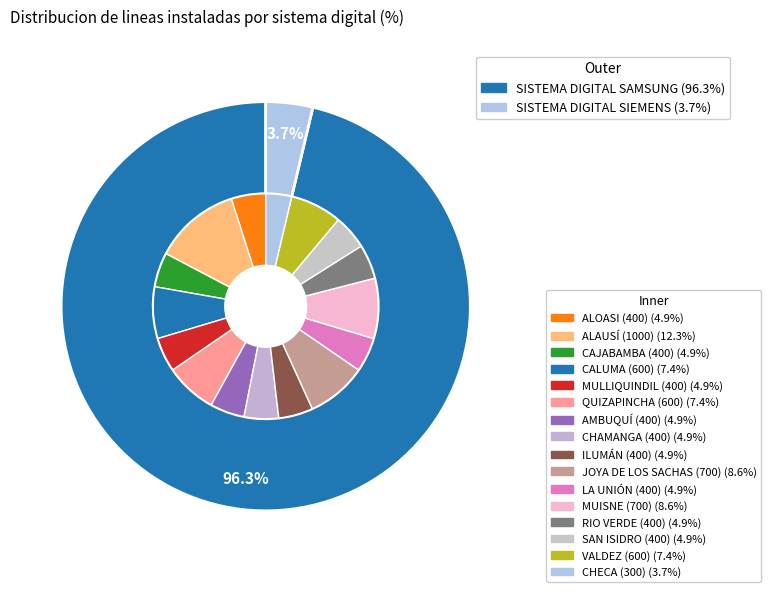

Which has a higher value, SISTEMA DIGITAL SIEMENS or SISTEMA DIGITAL SAMSUNG?

SISTEMA DIGITAL SAMSUNG